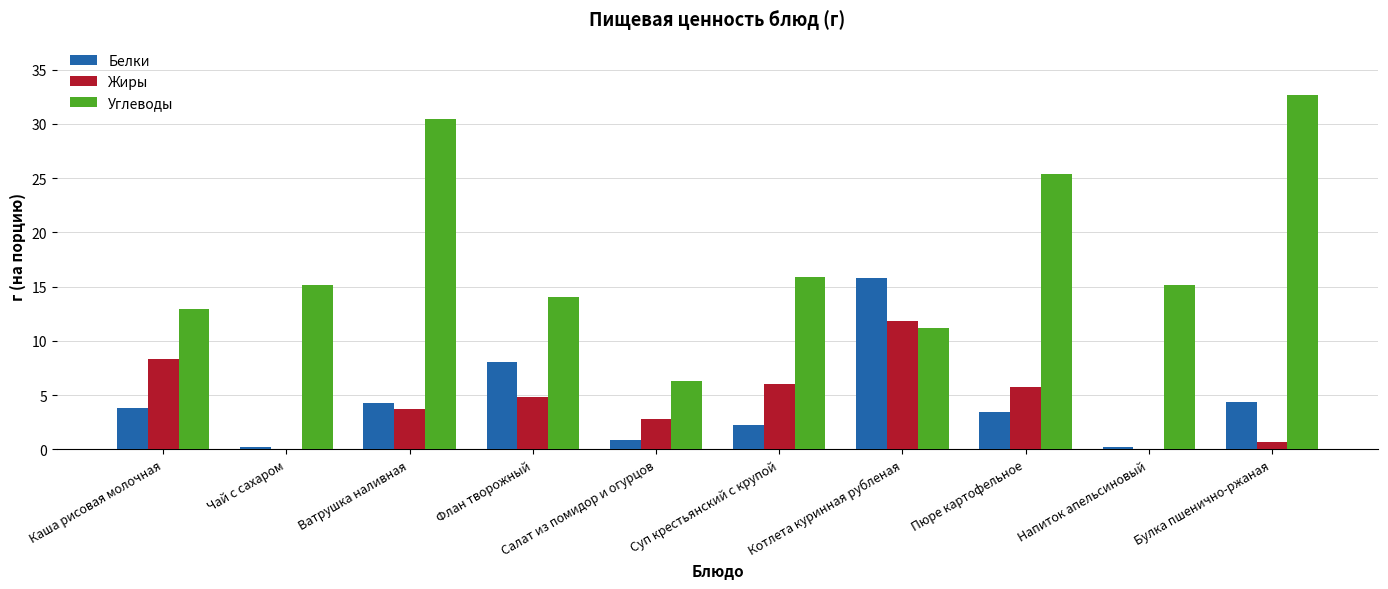

What is the spread (max minus min) of values at Флан творожный?

9.2